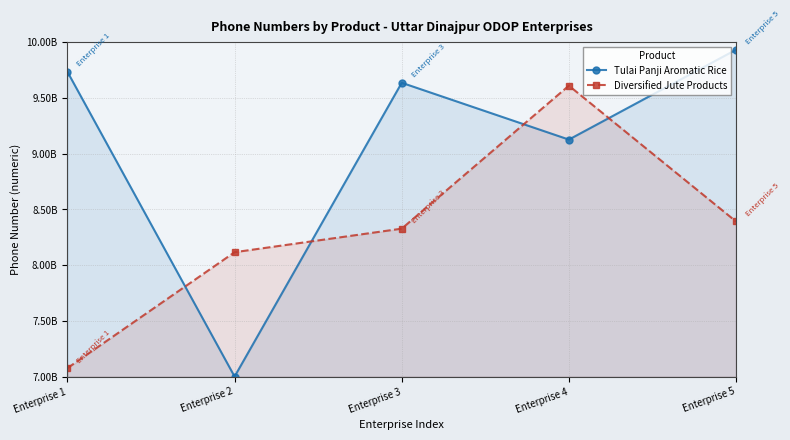

What are all the series names shown in the legend?

Tulai Panji Aromatic Rice, Diversified Jute Products